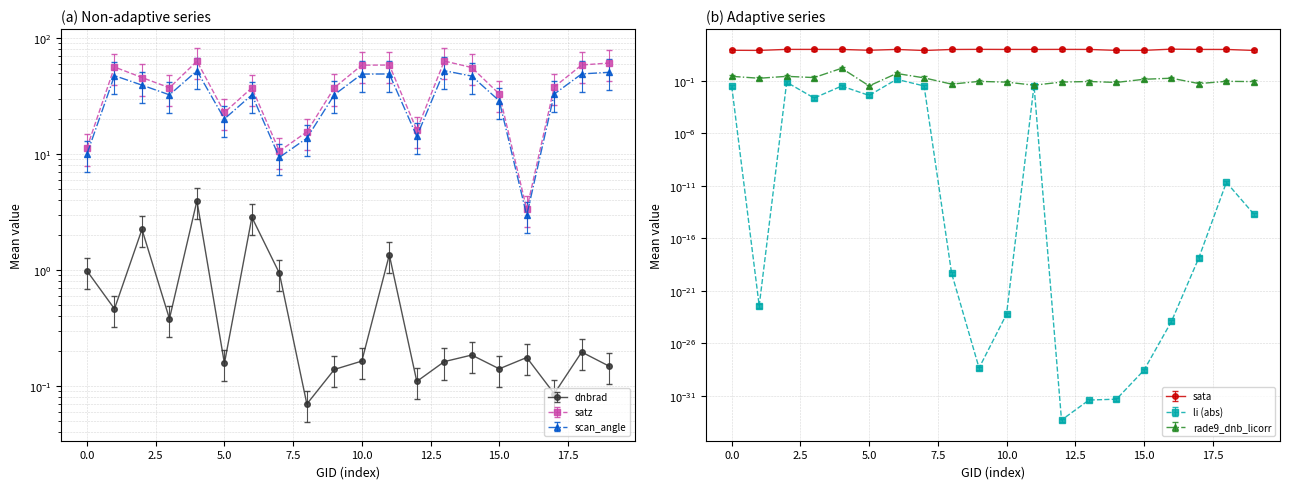

How many values in the satz series are below 37?

7